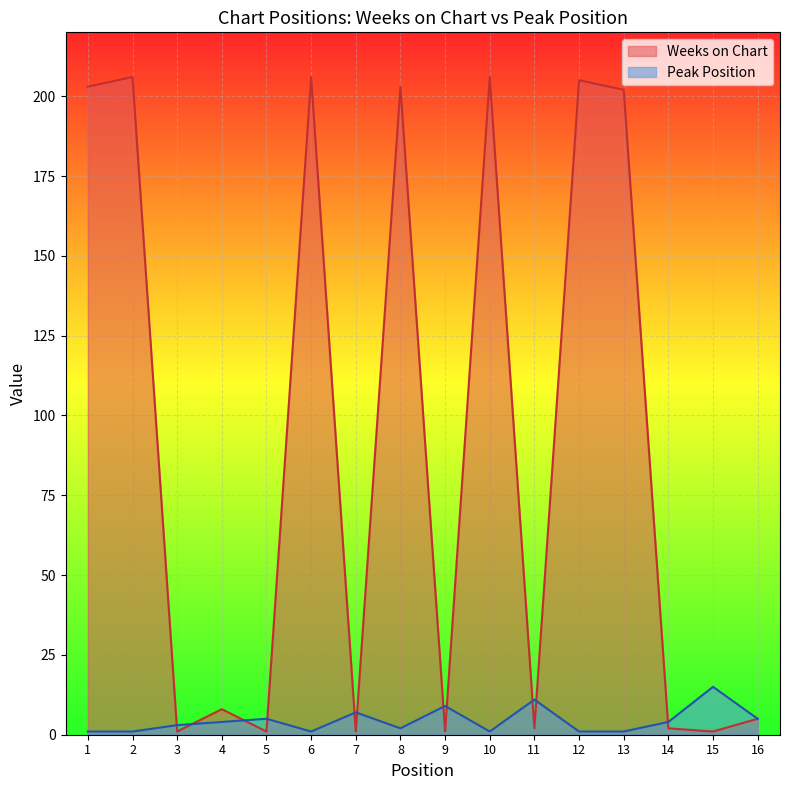

Reading right to left, transcribe all the data shown in this chart.

Weeks on Chart: 16=5	15=1	14=2	13=202	12=205	11=2	10=206	9=1	8=203	7=1	6=206	5=1	4=8	3=1	2=206	1=203
Peak Position: 16=5	15=15	14=4	13=1	12=1	11=11	10=1	9=9	8=2	7=7	6=1	5=5	4=4	3=3	2=1	1=1